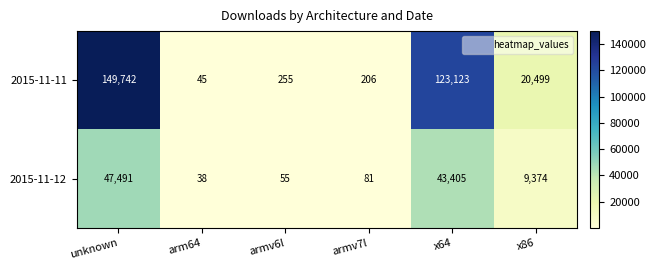

What is the approximate value of 2015-11-12 at armv6l?

55